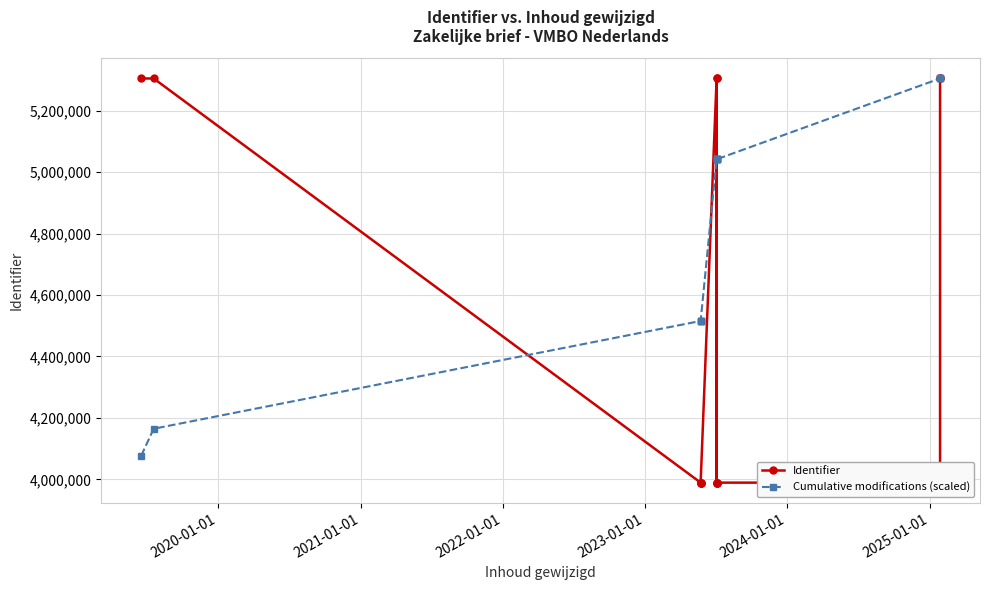

Is this an area chart (filled region under the line)?

No